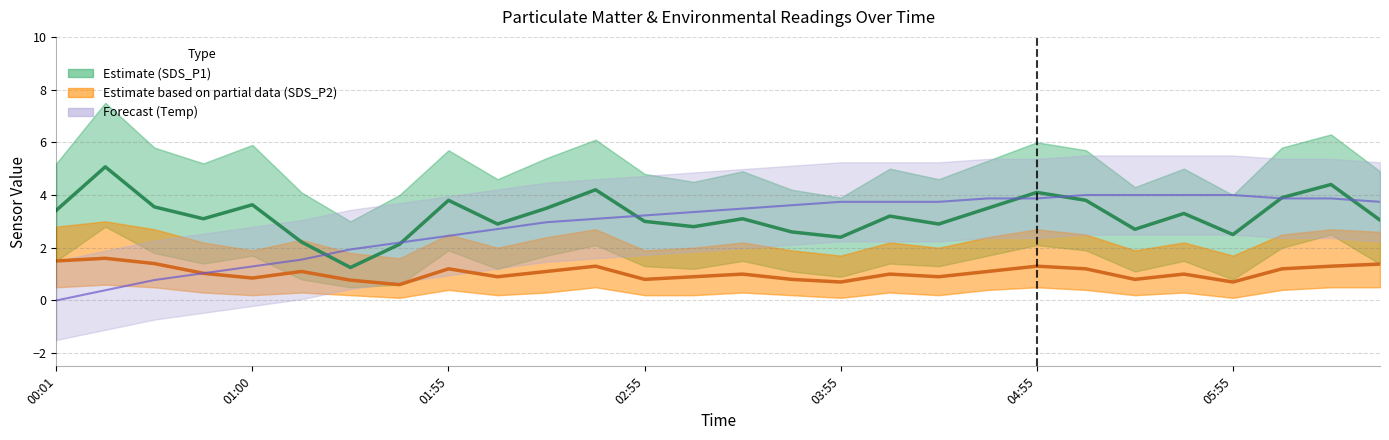

How many values in the SDS P1 (Estimate) series exceed 3?

17